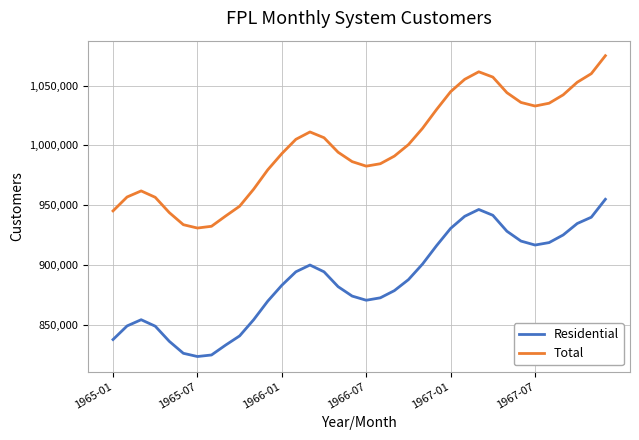

What is the difference between the maximum and minimum values in the Residential series?

131431